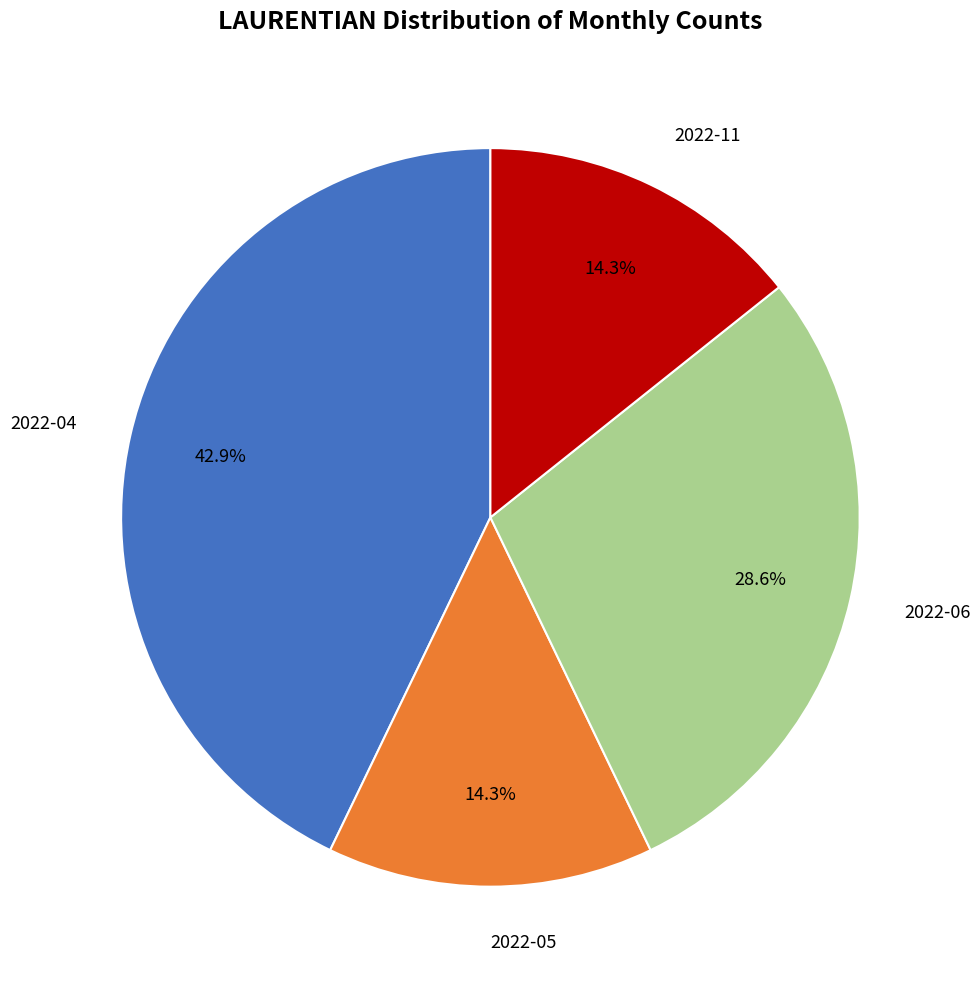

Does any single category account for the majority?

No